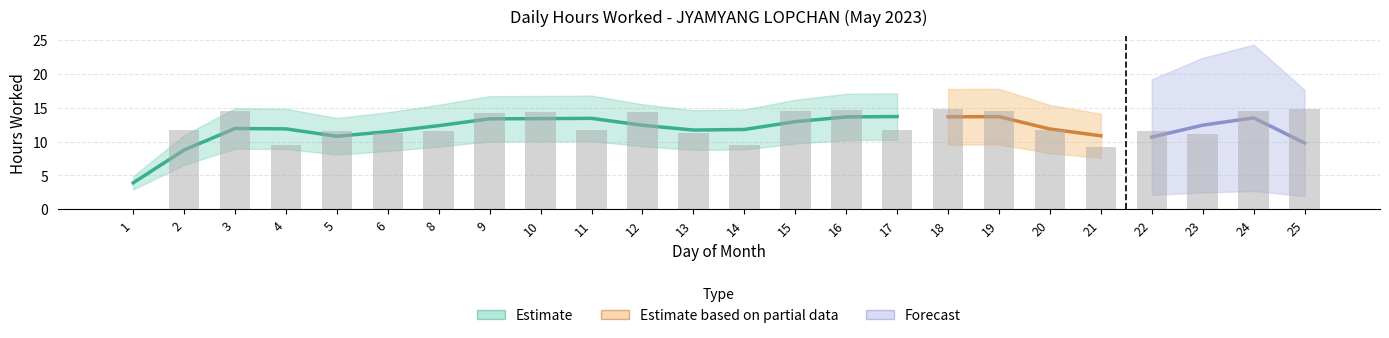

What is the approximate value at 10?

14.3